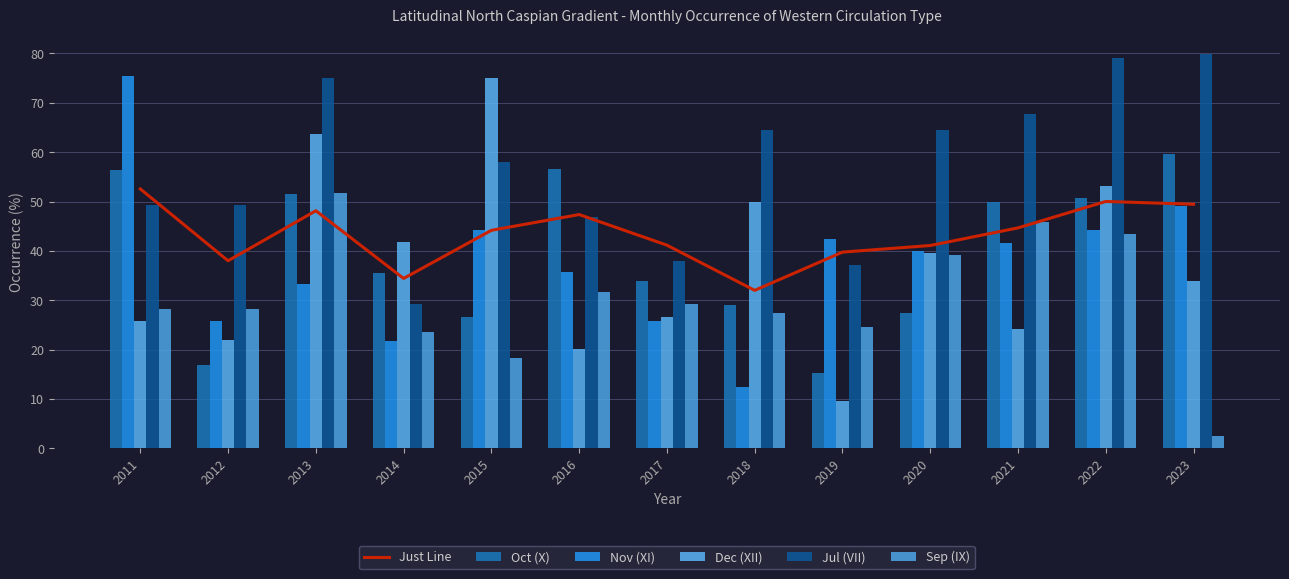

How many groups of bars are there?

13